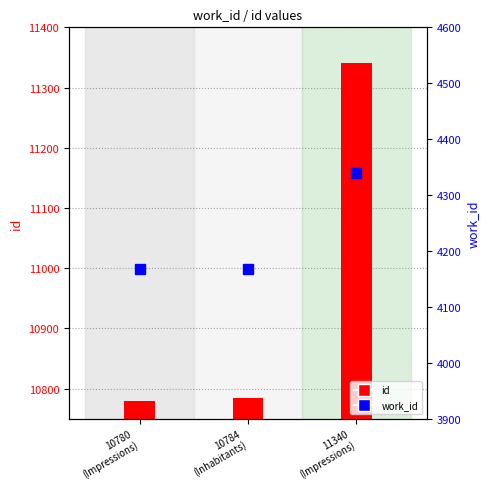

What is the value of the work_id bar at the 1st from the left?

4167